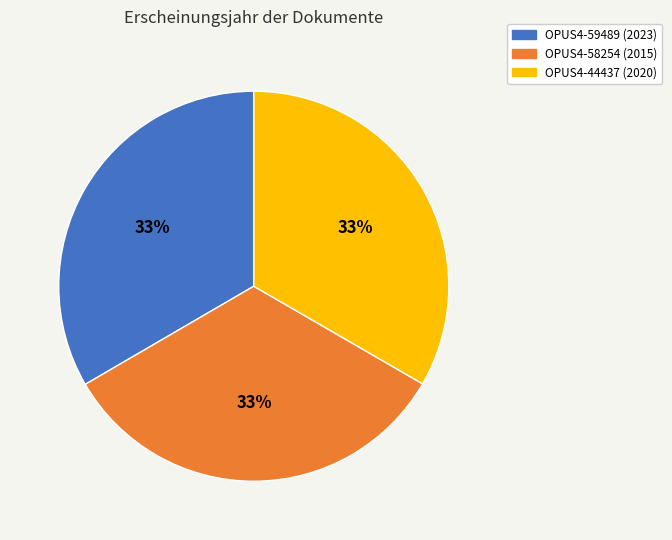

What is the ratio of the value at OPUS4-59489 to the value at OPUS4-58254?

1.0